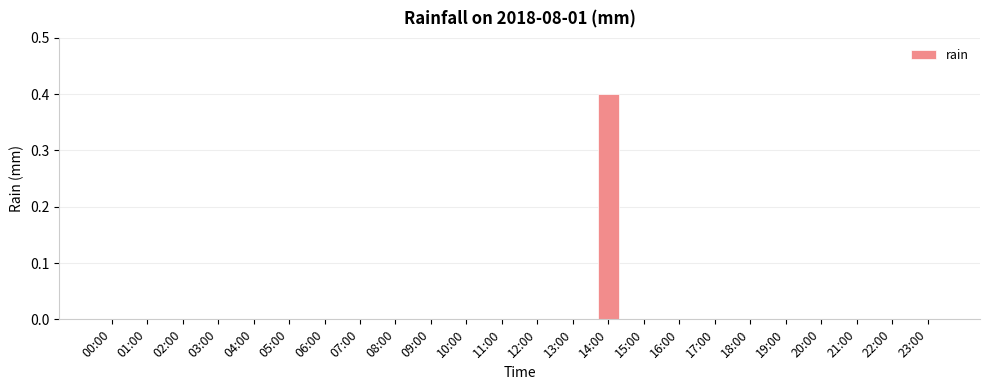

What is the greatest value displayed?

0.4